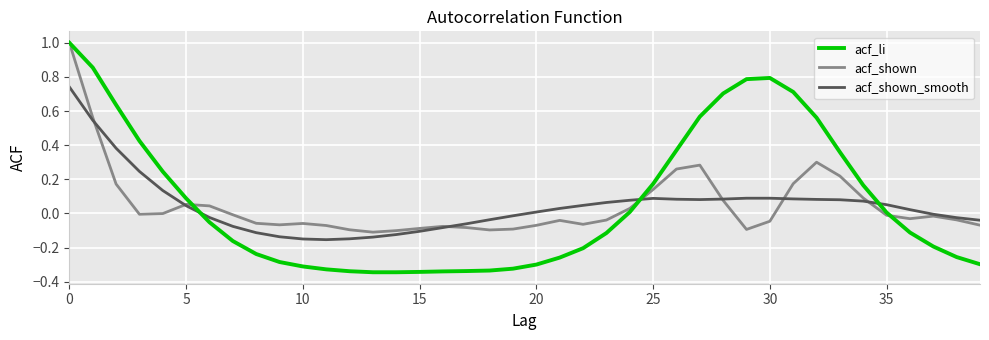

What is the greatest value displayed?

1.0